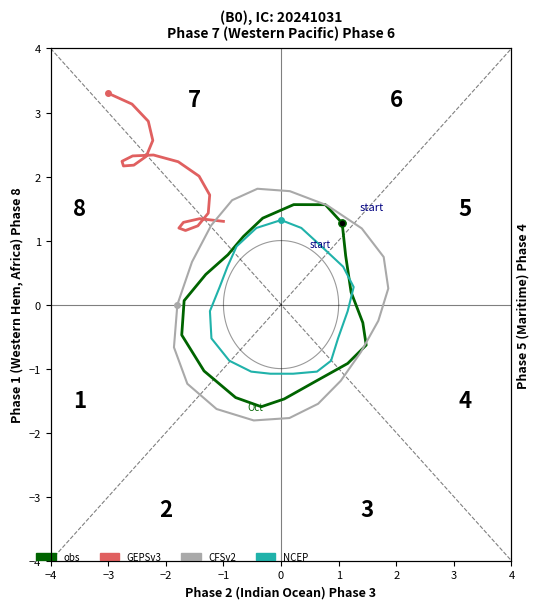

What is the smallest value displayed?

-1.8